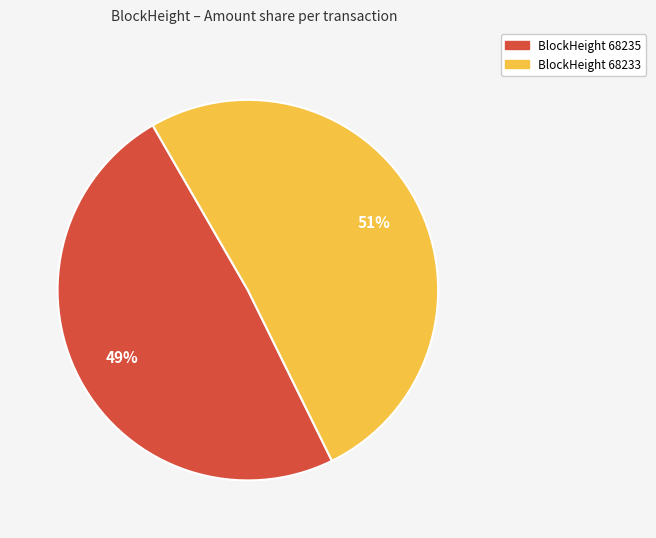

Is there a majority slice in this chart?

Yes